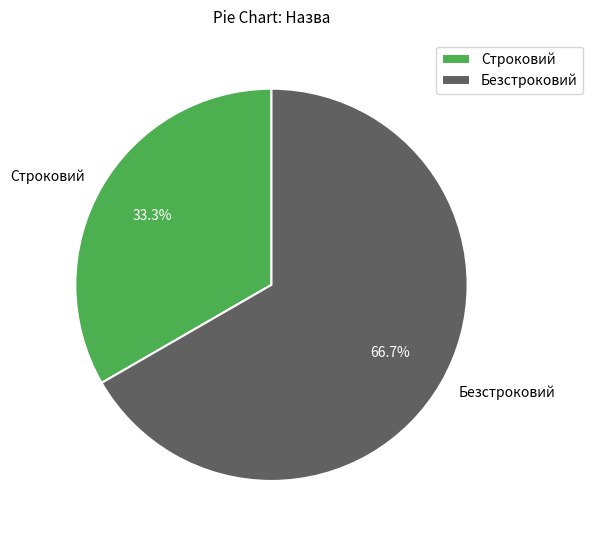

What is the largest slice in the pie chart?

Безстроковий